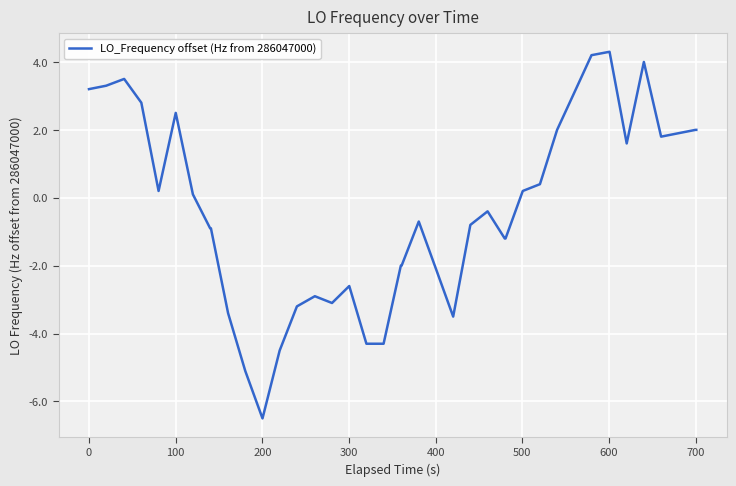

What is the difference between the maximum and minimum values?

10.8